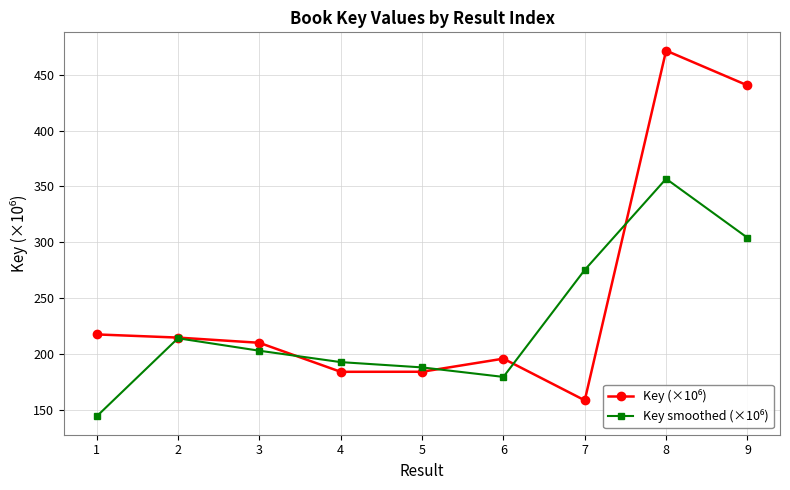

What is the smallest value displayed?

144.0